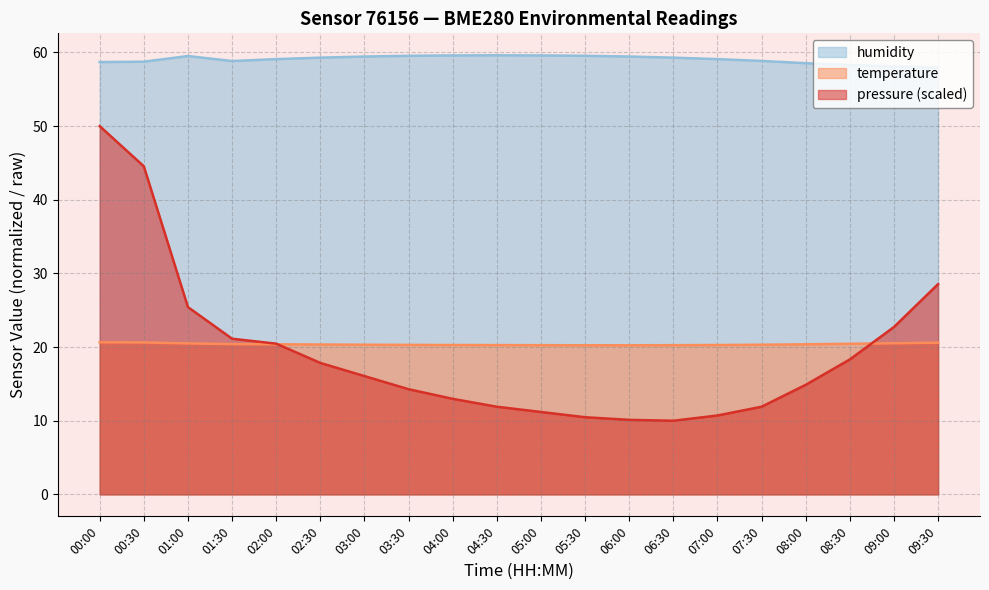

Which series has the largest range (max minus min)?

pressure (scaled)